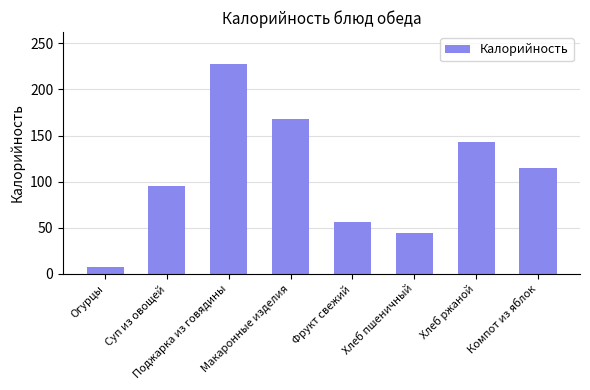

At which category does the chart reach its peak across all series?

Поджарка из говядины